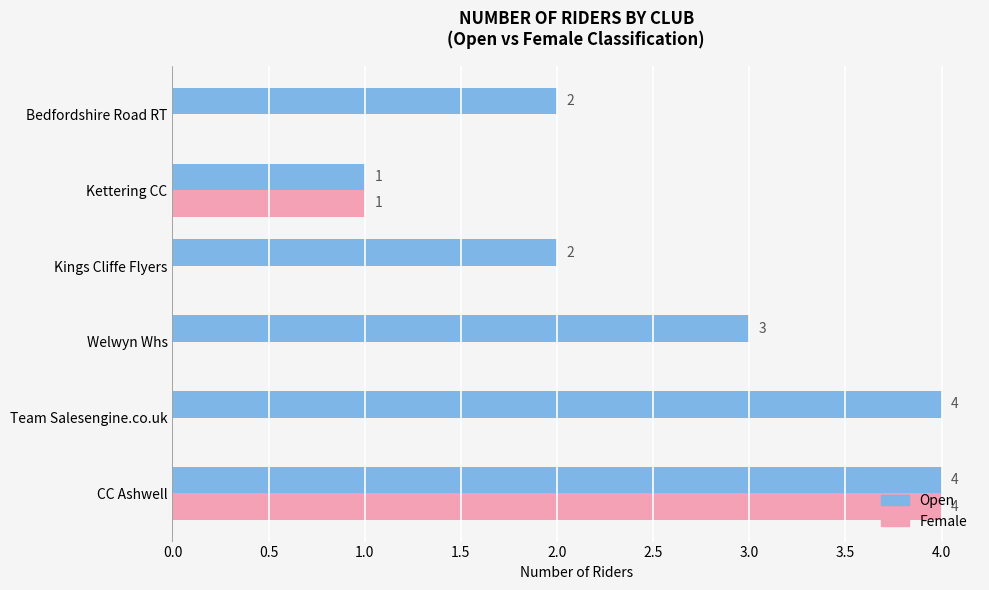

Between Welwyn Whs and Kings Cliffe Flyers, which series saw the biggest shift?

Open